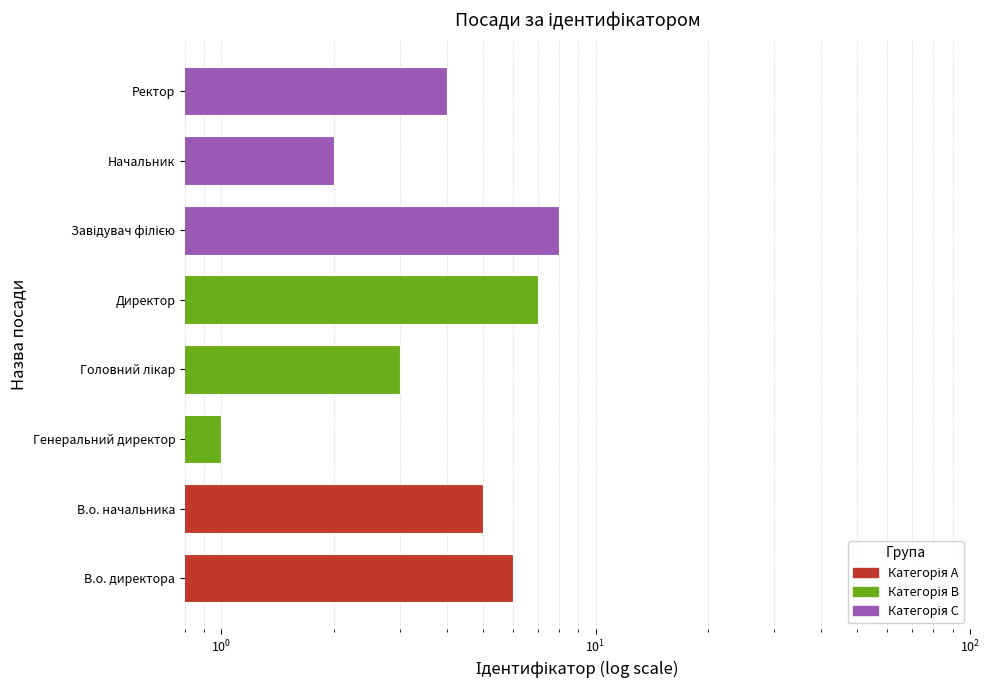

What is the change in value from Генеральний директор to Директор?

+6